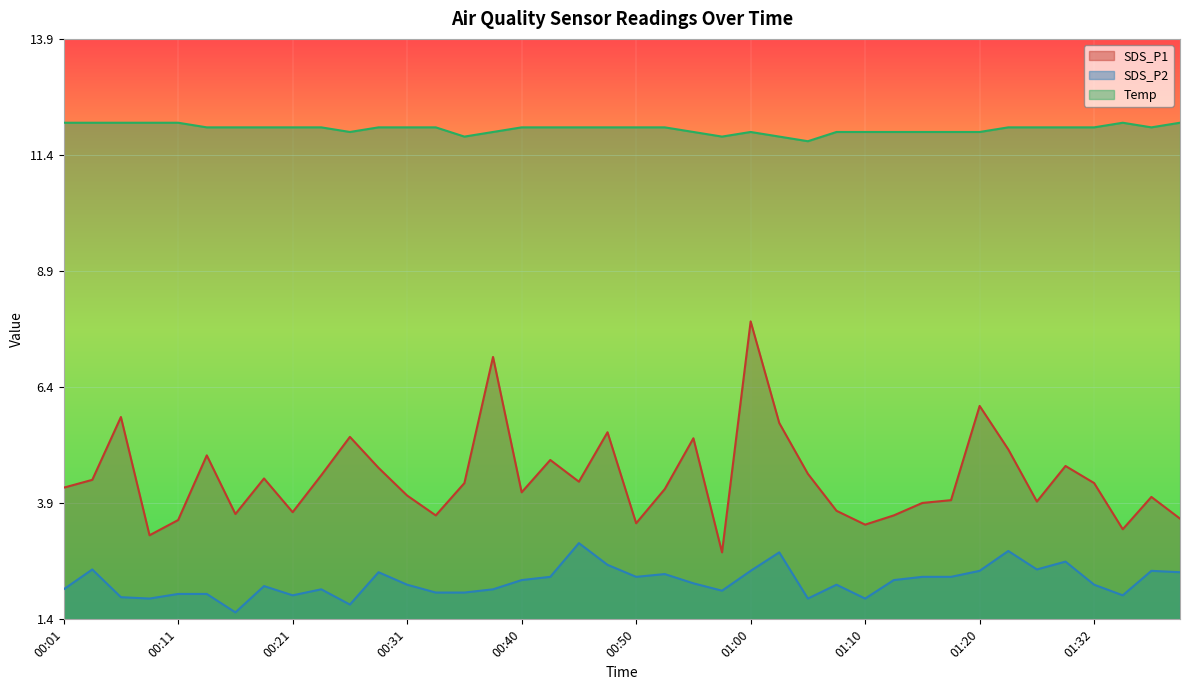

Which series has the largest total across all categories?

Temp